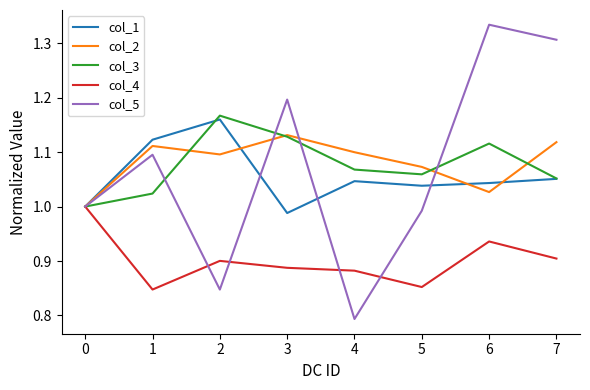

What is the difference between the second highest and minimum values in the col_3 series?

0.1